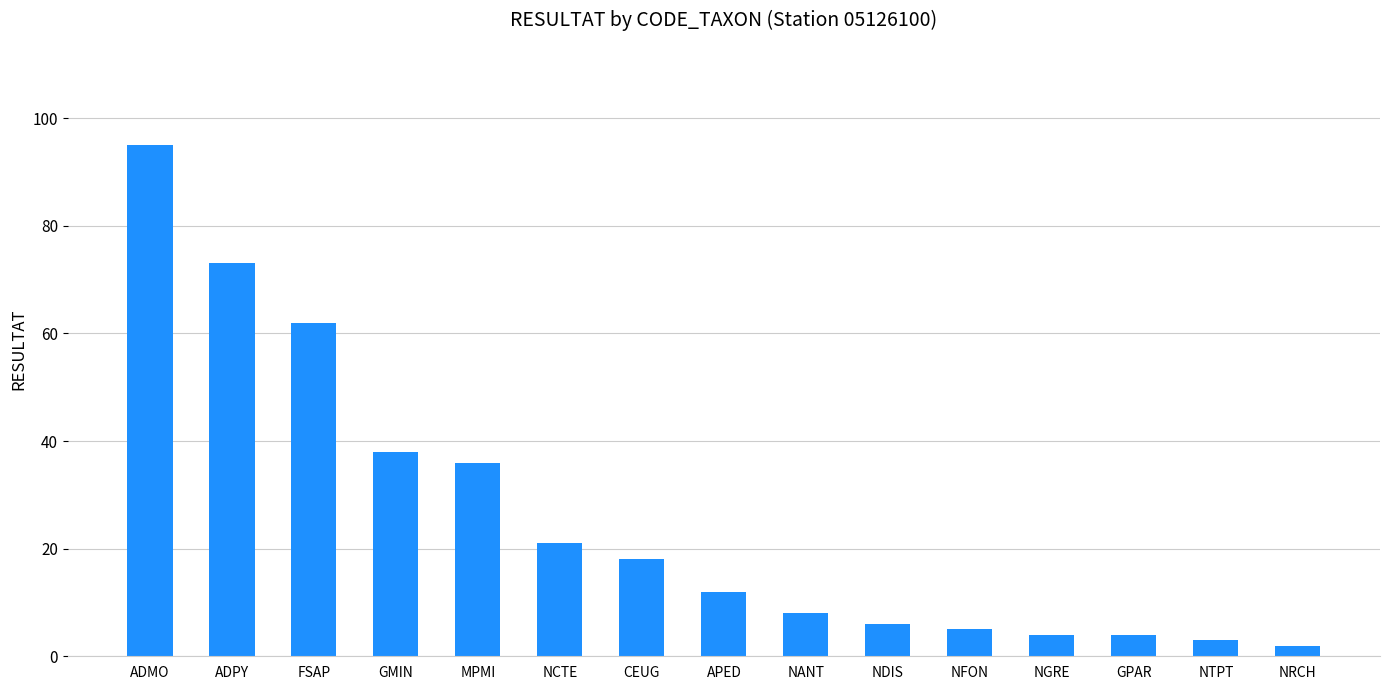

Which category has the highest value across all series?

ADMO